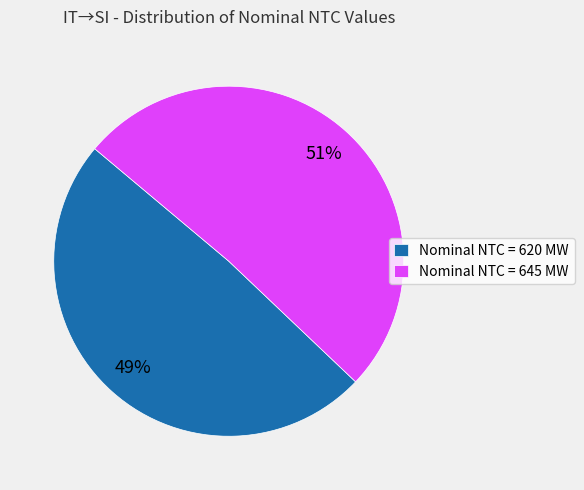

Which slice is the smallest?

Nominal NTC = 620 MW